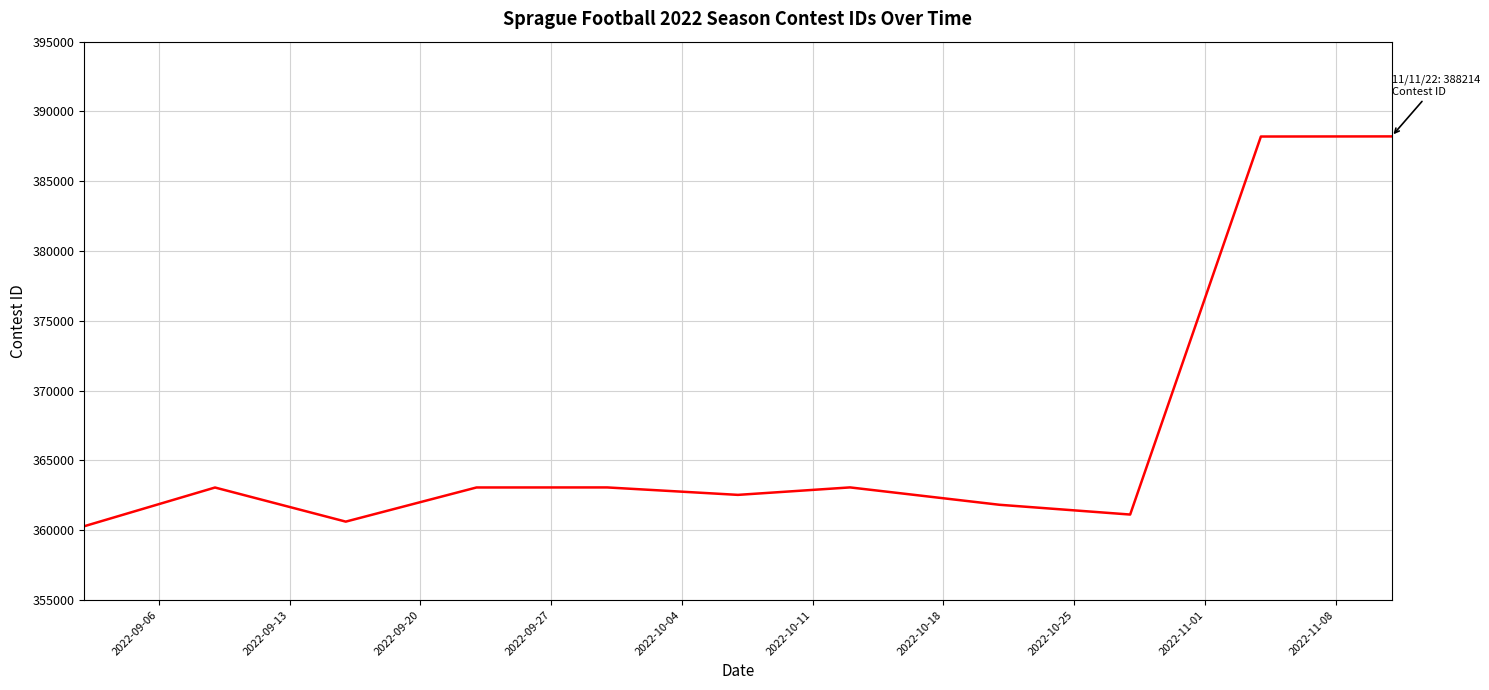

What is the difference between the maximum and minimum values?

27923